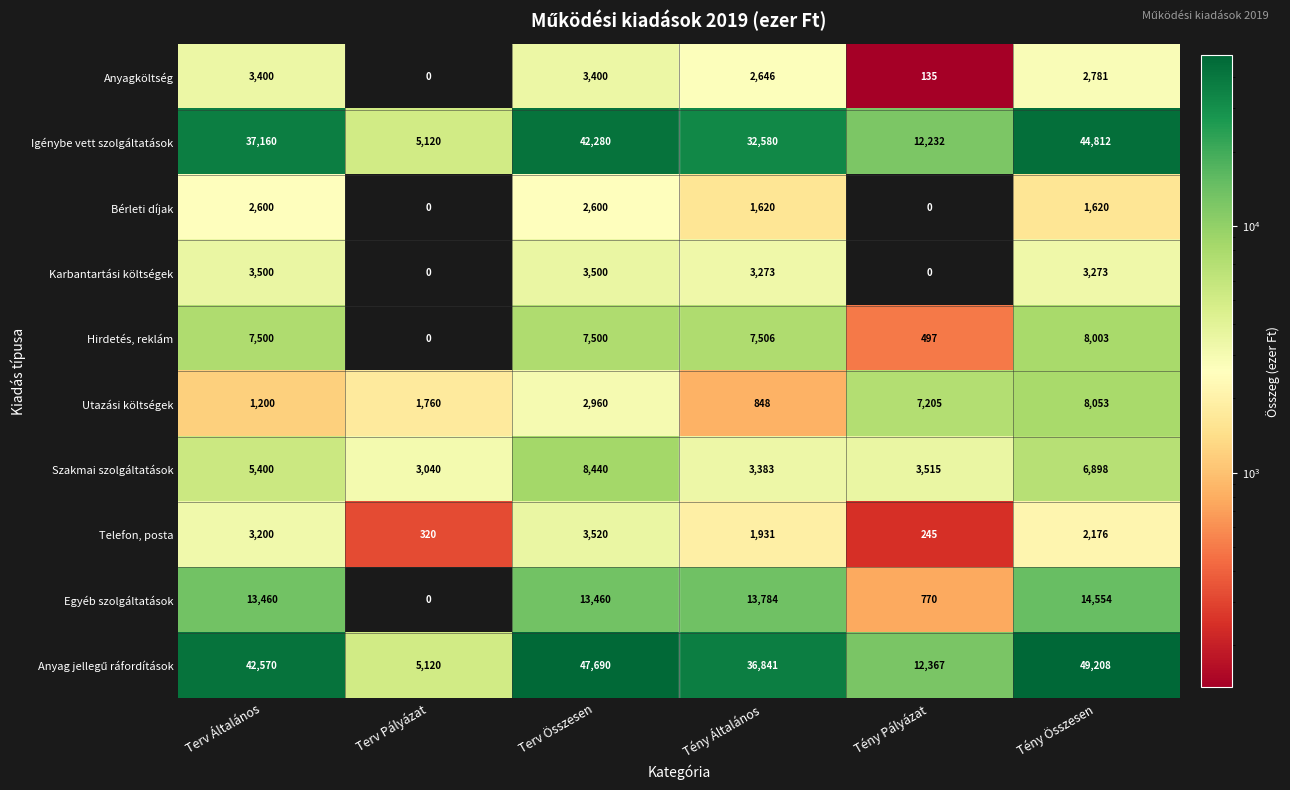

The Utazási költségek series shows 848 at Tény Általános. True or false?

True